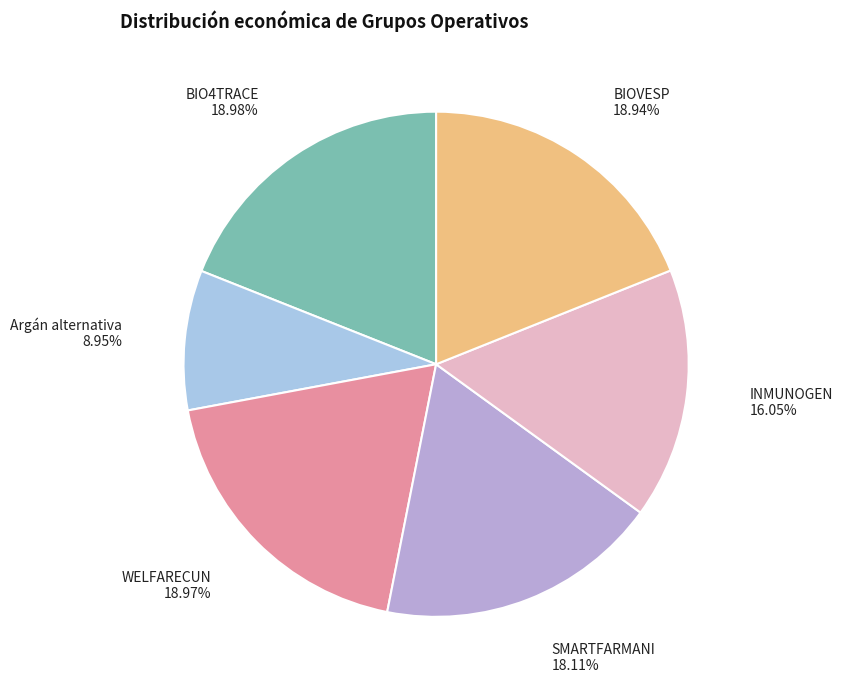

Is it true that BIOVESP is 24% of the pie?

False